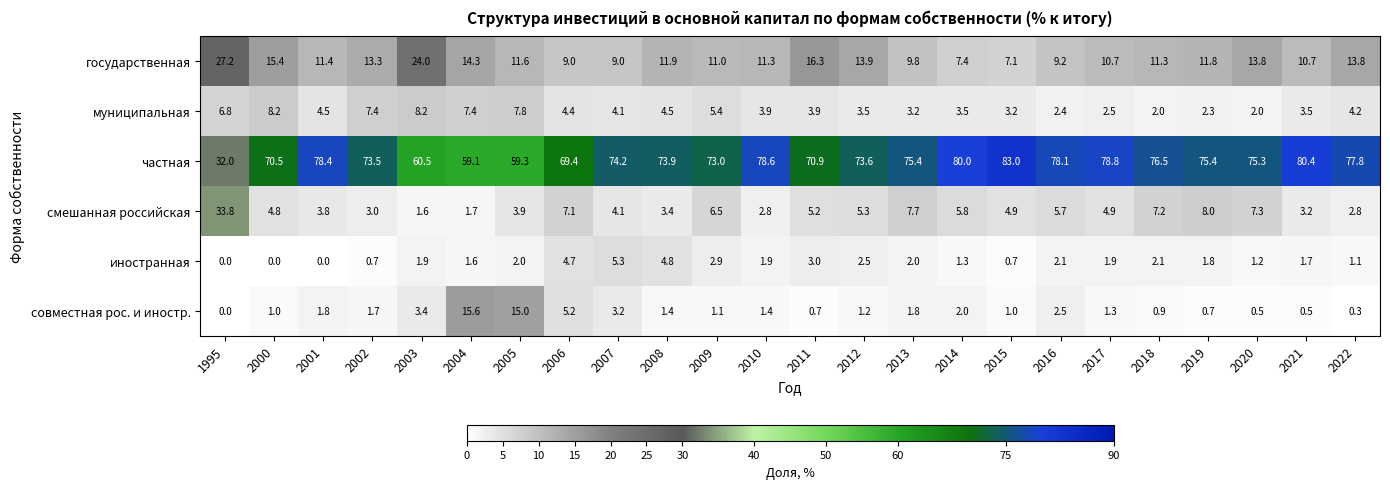

At which label does смешанная российская first exceed 4?

1995